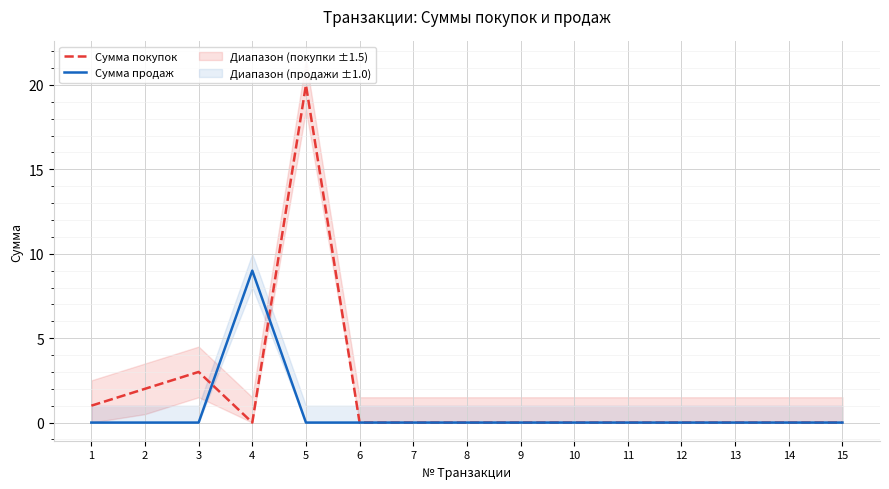

In Сумма покупок, how many points are lower than both neighbors (excluding endpoints)?

1